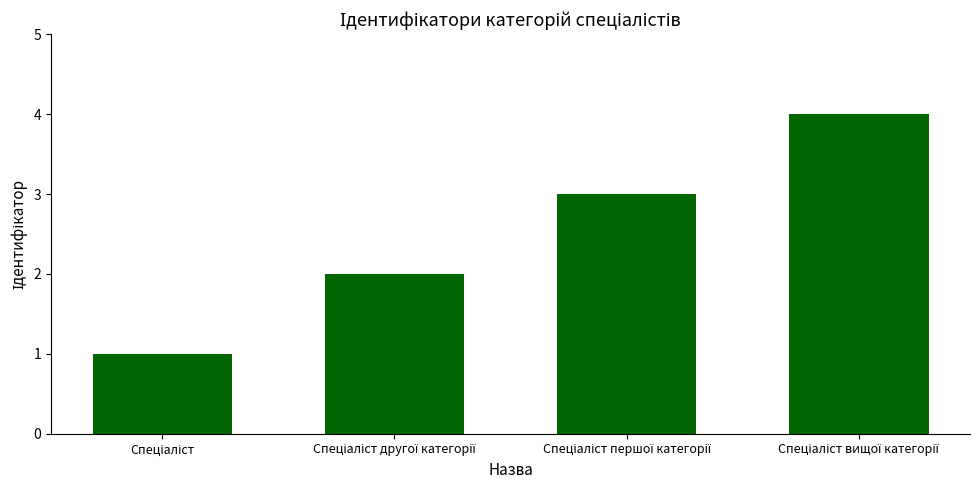

What is the difference between the maximum and minimum values?

3